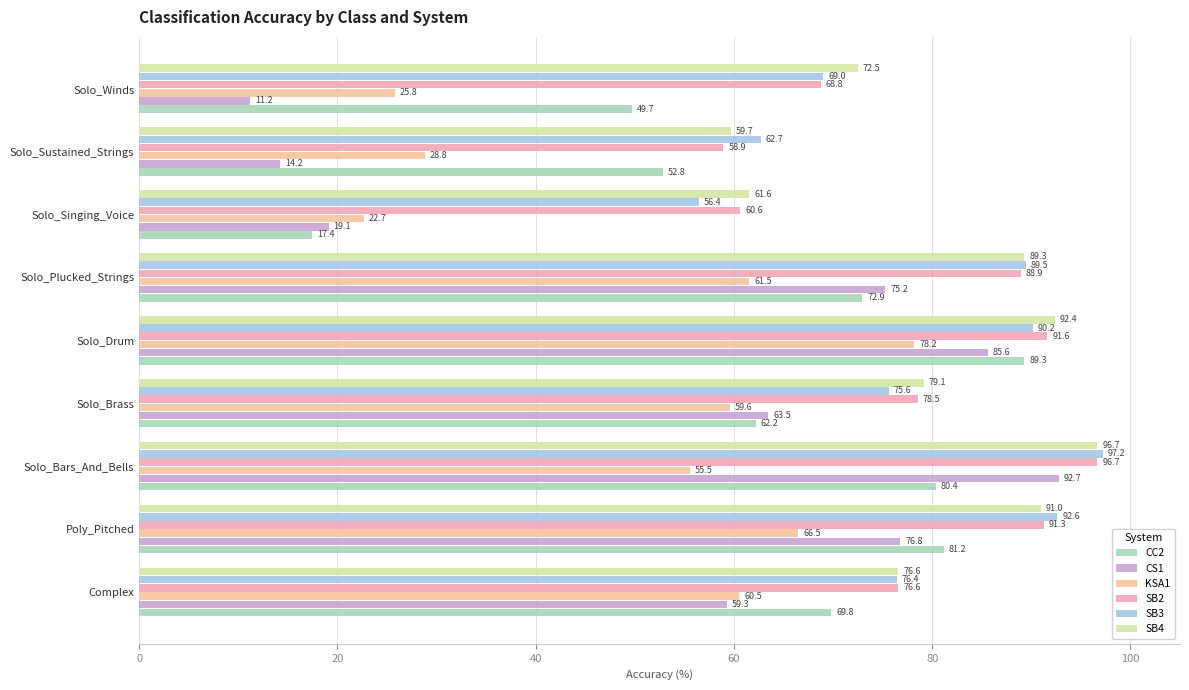

At which category is the sum across all series the highest?

Solo_Drum